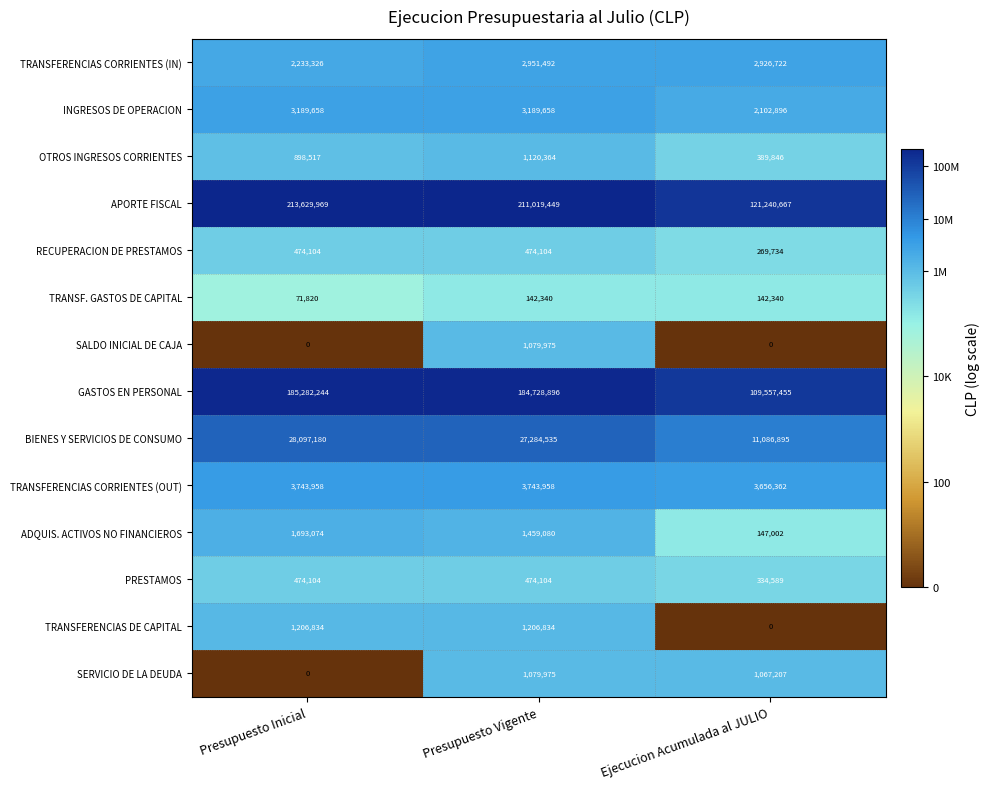

Is it true that TRANSF. GASTOS DE CAPITAL equals 142340 at Ejecucion Acumulada al JULIO?

True